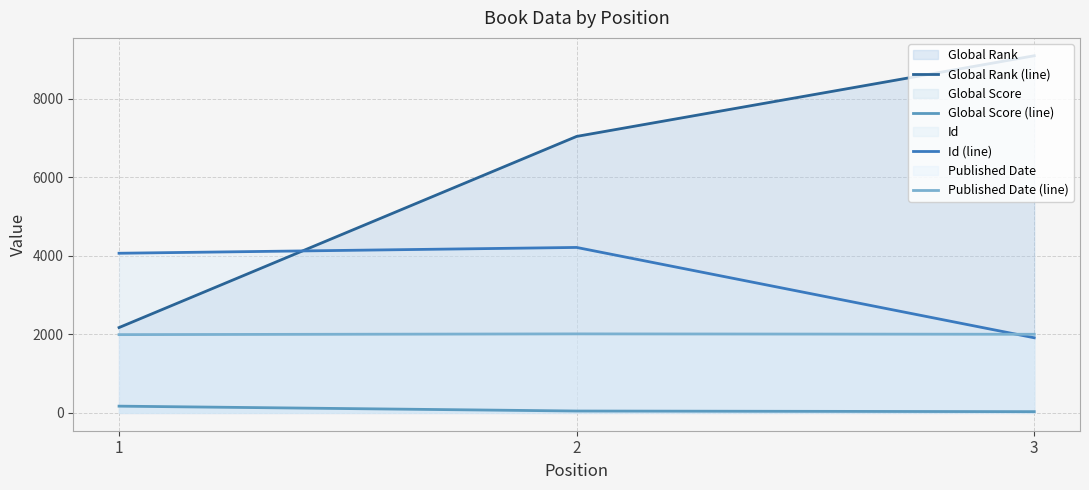

Between 1 and 2, which series saw the biggest shift?

Global Rank (line)